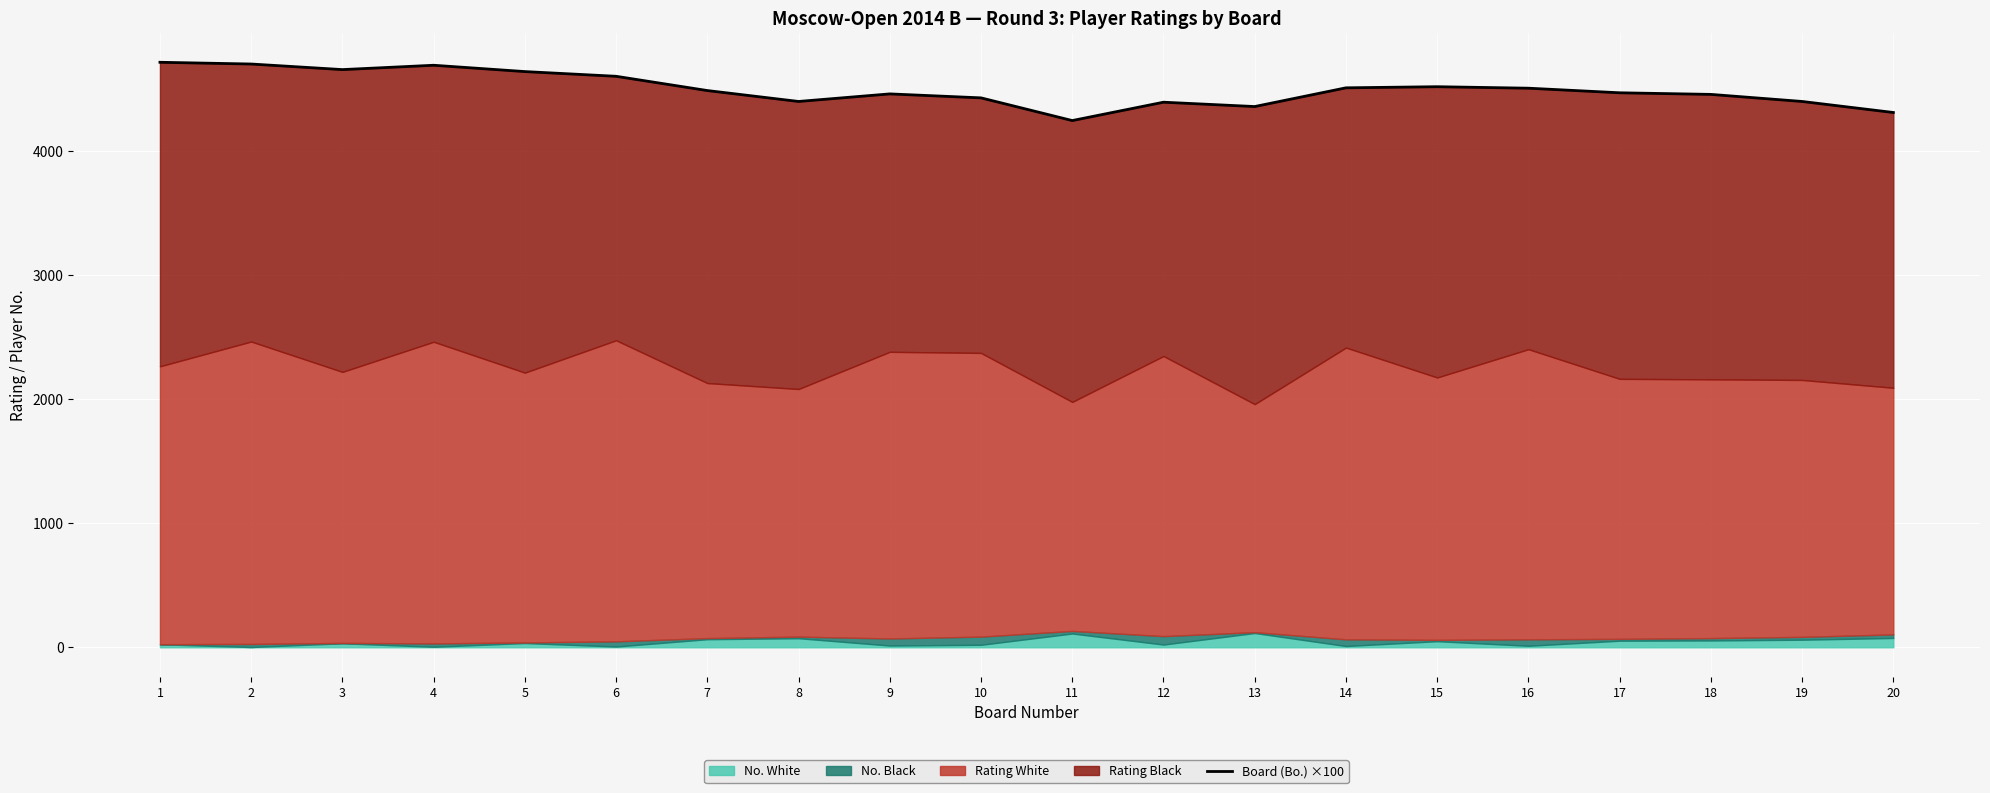

At which category does the data reach its first local peak?

4